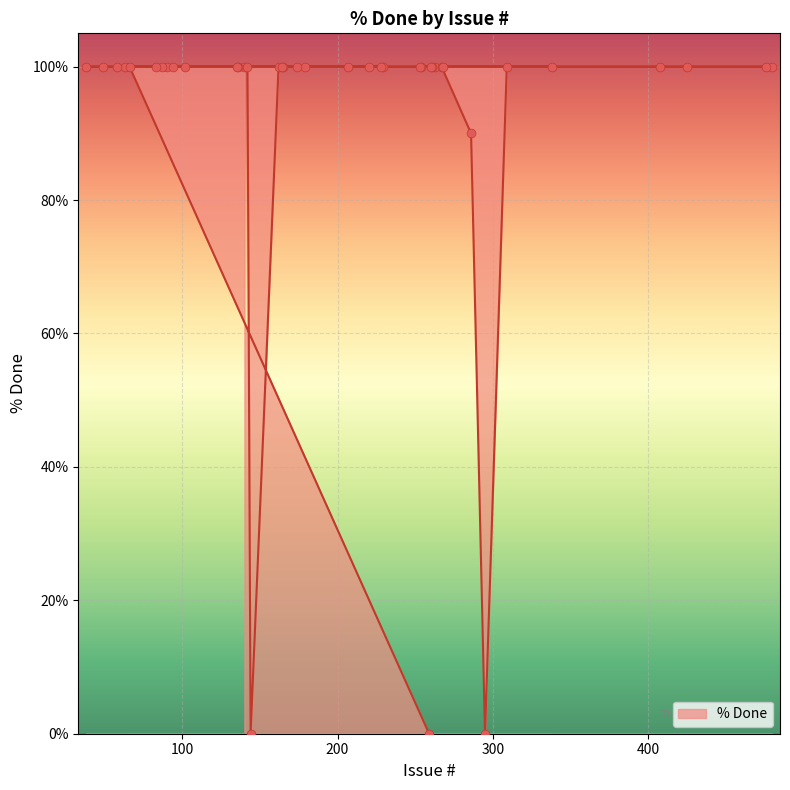

What is the ratio of the value at 94 to the value at 253?

1.0